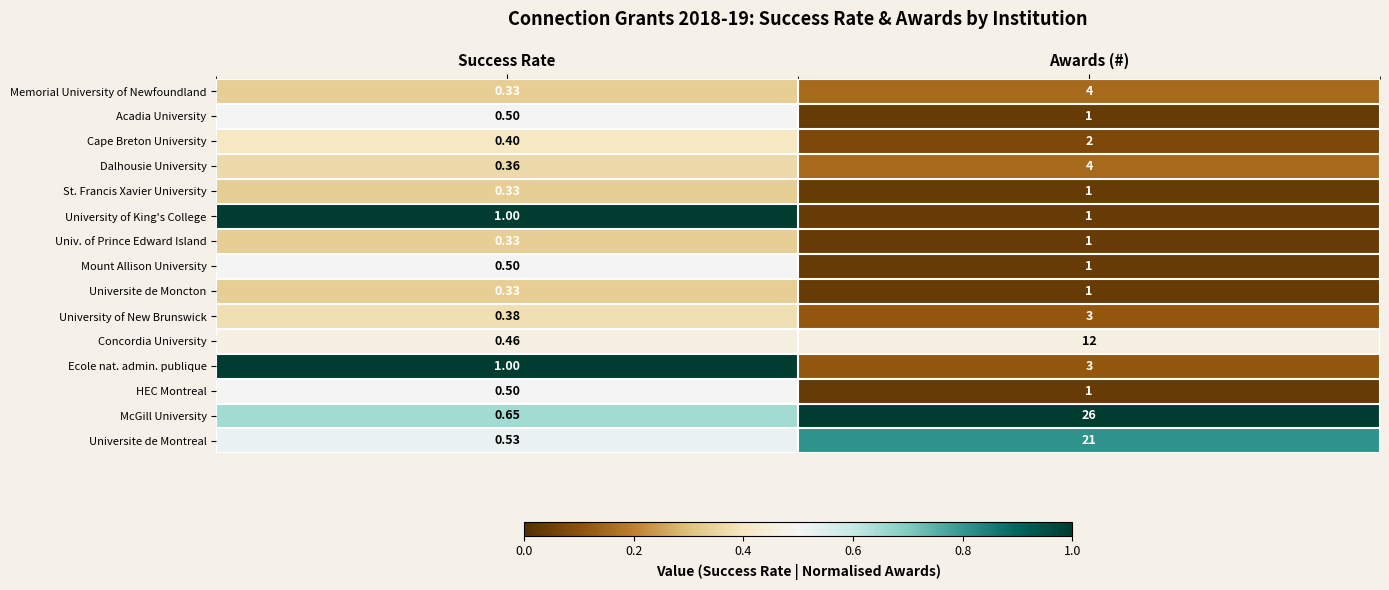

At how many categories does at least one series exceed 0?

2